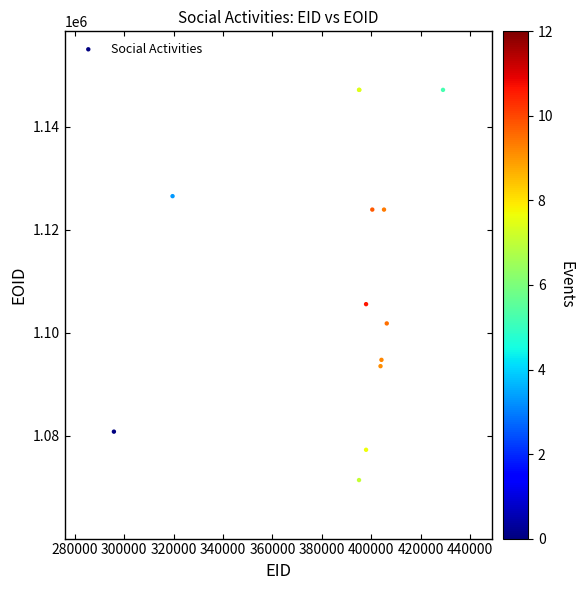

What Y value in the scatter plot is closest to 1109256?

1105530